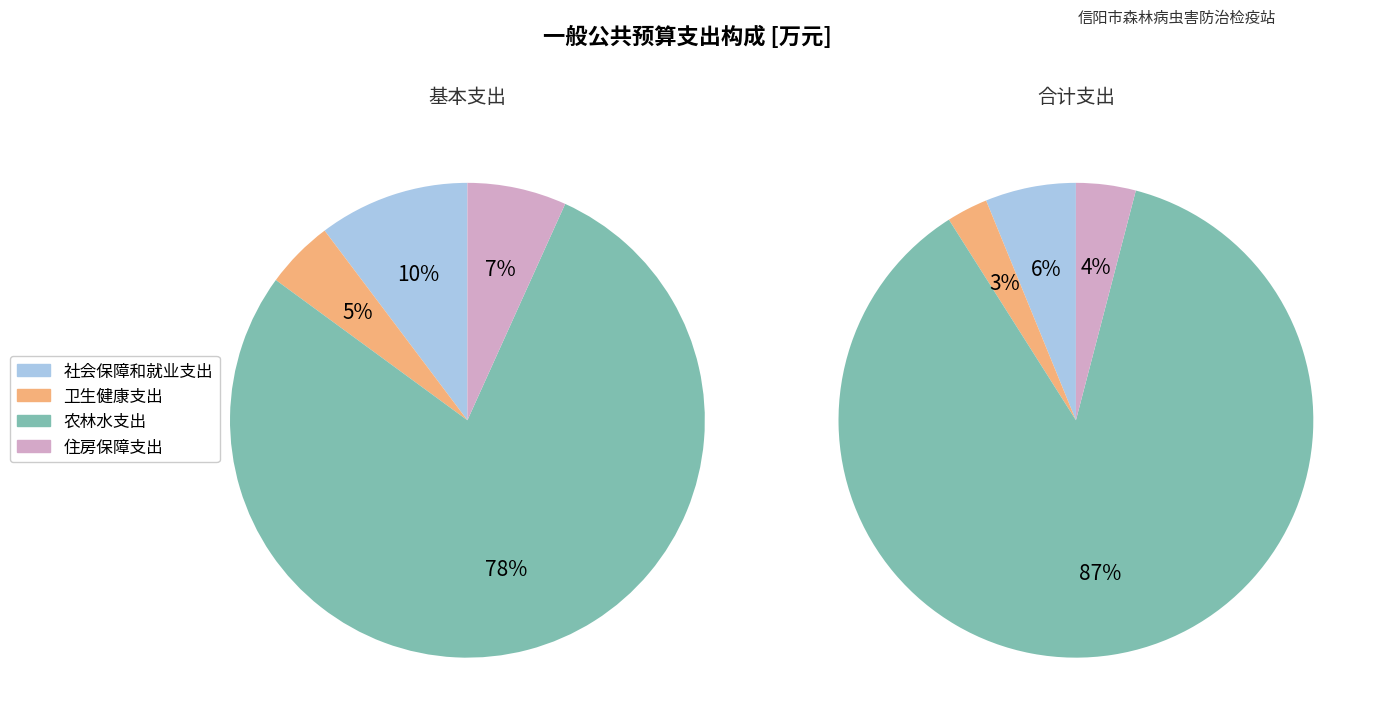

What is the change in value from 农林水支出 to 住房保障支出?

-166.3